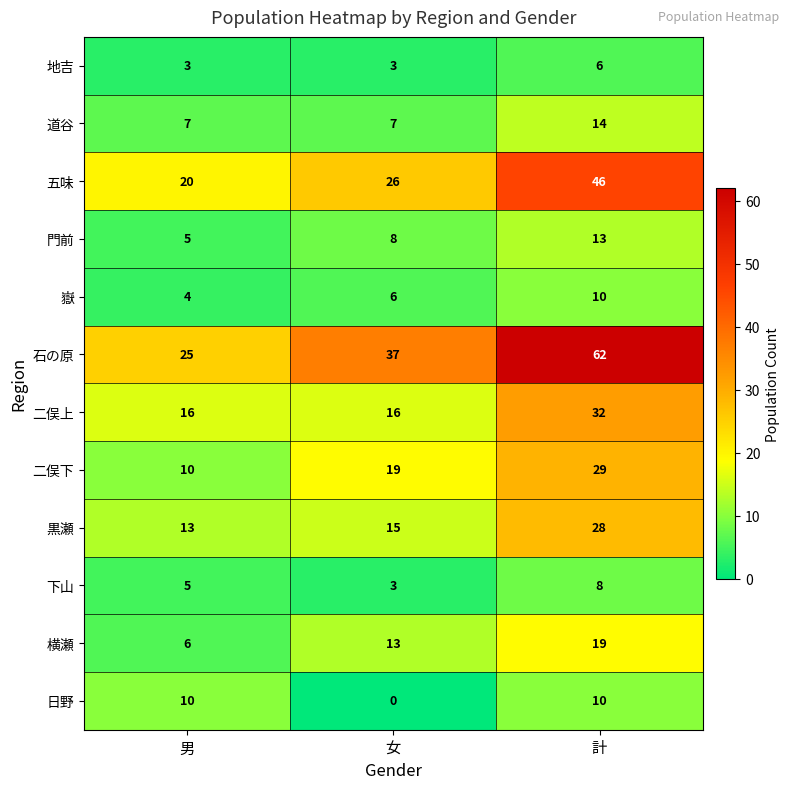

How many data points does each series have?

3